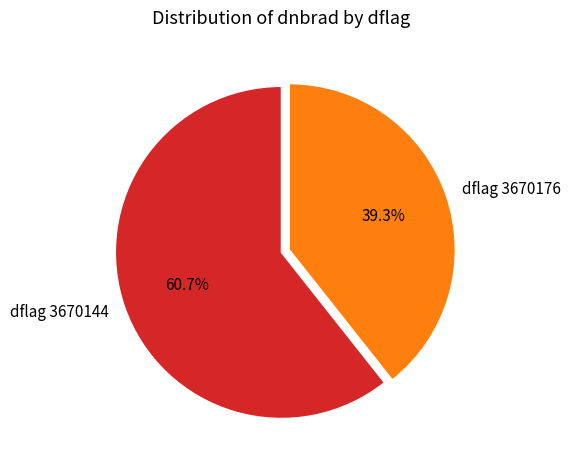

Approximately how many times larger is the value at dflag 3670176 compared to dflag 3670144?

0.6